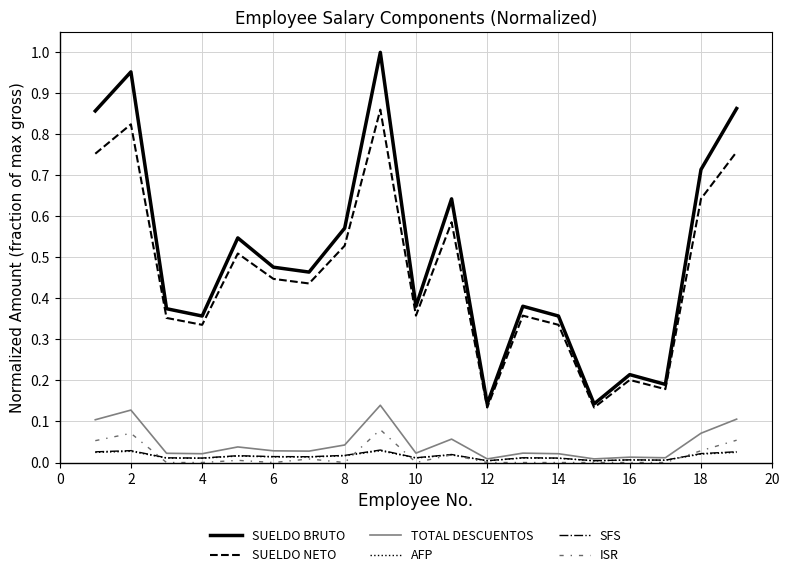

Which series has the largest total across all categories?

SUELDO BRUTO